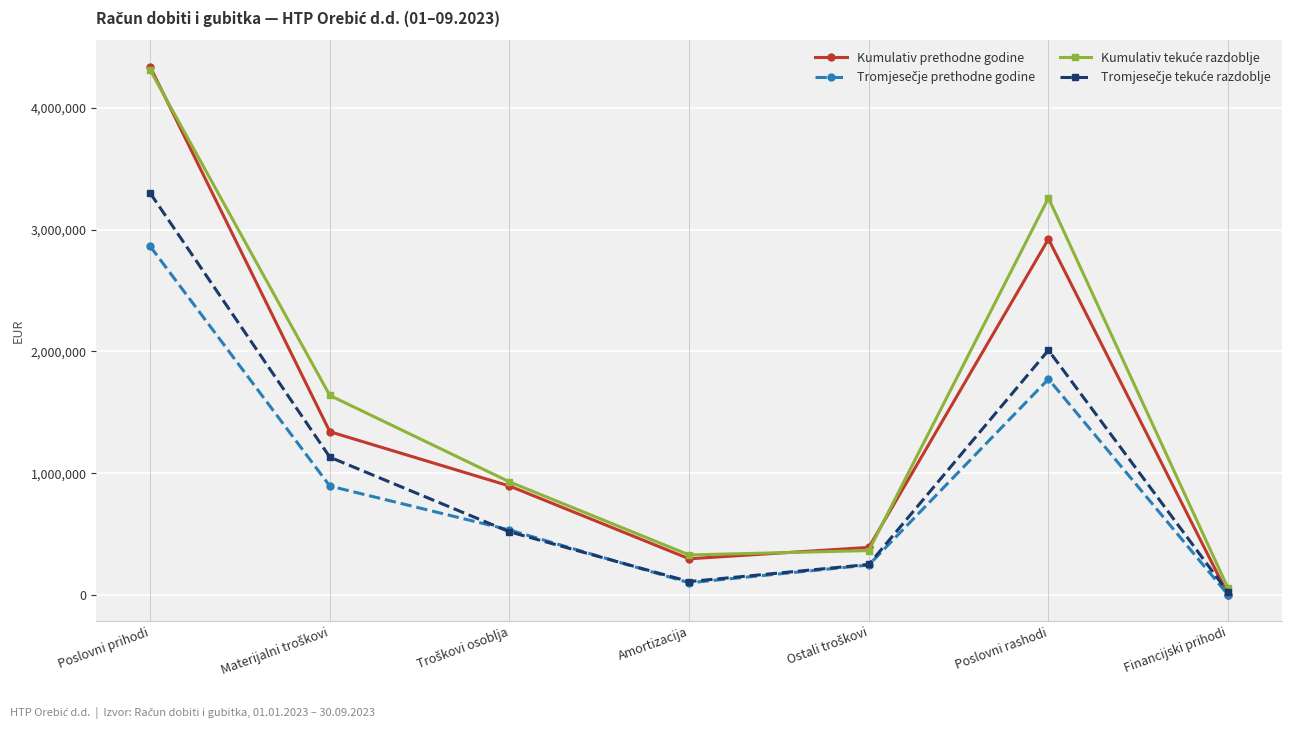

Which label corresponds to the largest value in the chart?

Poslovni prihodi